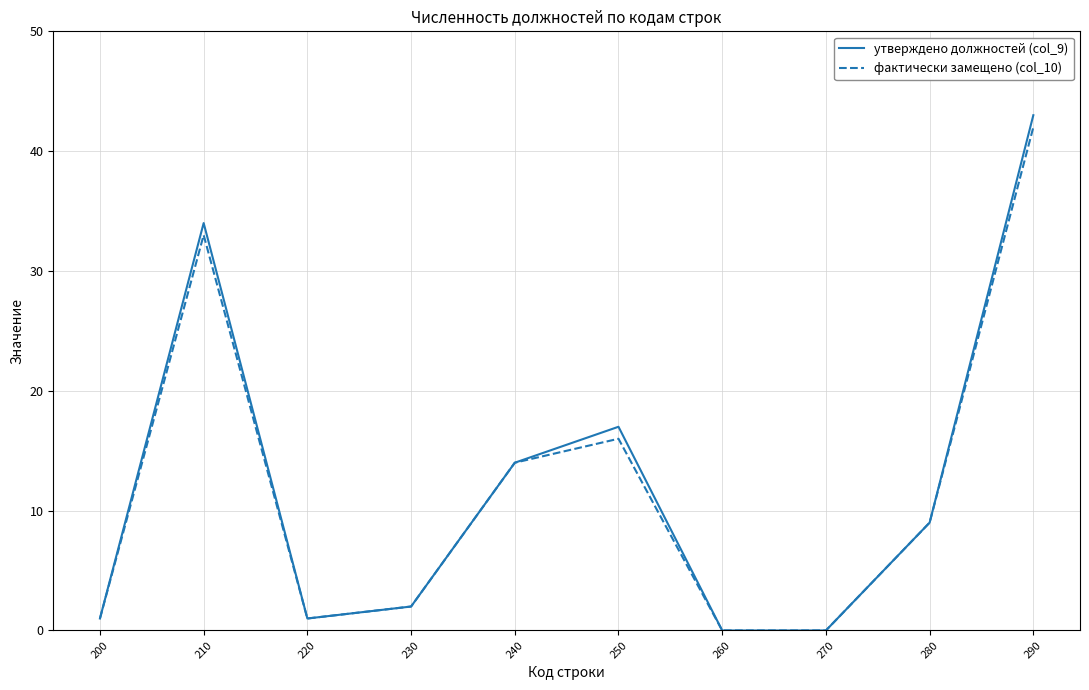

Is it true that фактически замещено (col_10) equals 42 at 290?

True